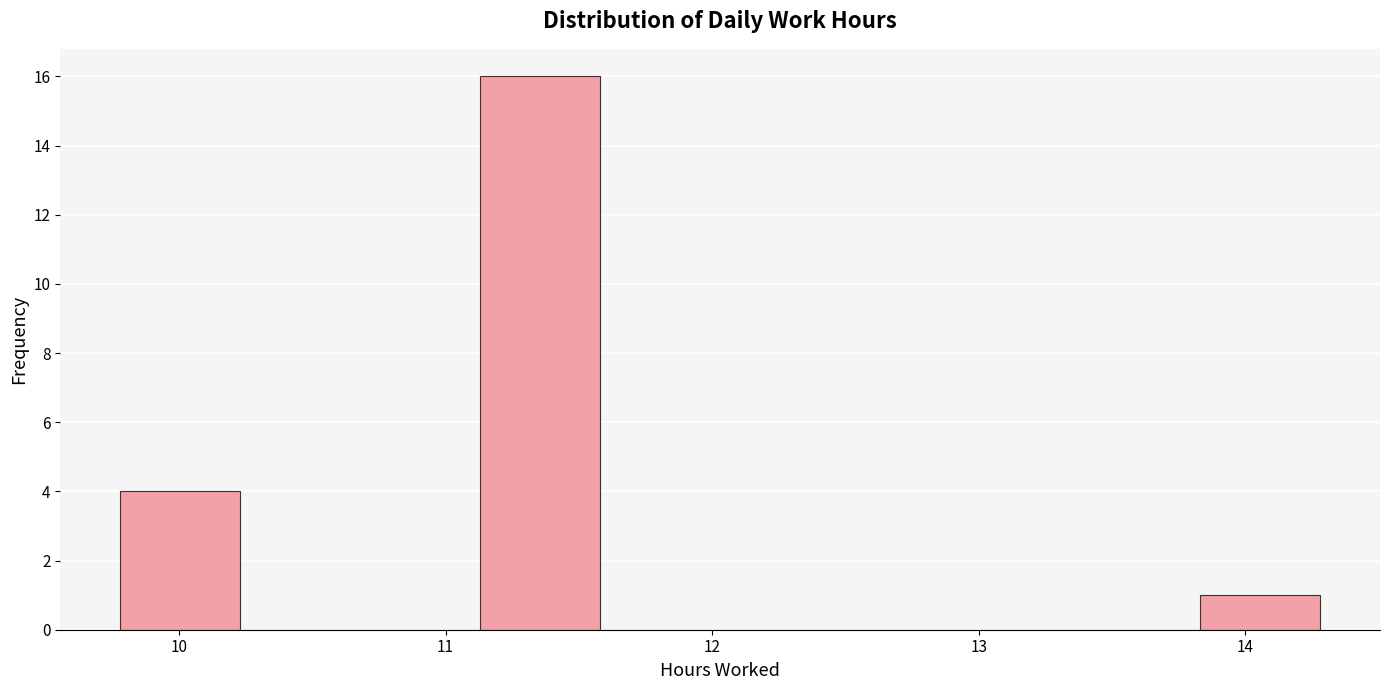

Reading left to right, list every bar in this chart as the range it spans on the x-axis followed by its height. Neither the bar edges nor the heights are printed on the chart, so give them approximately, as read against the axes.

9.78 to 10.23: 4
10.23 to 10.68: 0
10.68 to 11.13: 0
11.13 to 11.58: 16
11.58 to 12.03: 0
12.03 to 12.48: 0
12.48 to 12.93: 0
12.93 to 13.38: 0
13.38 to 13.83: 0
13.83 to 14.28: 1